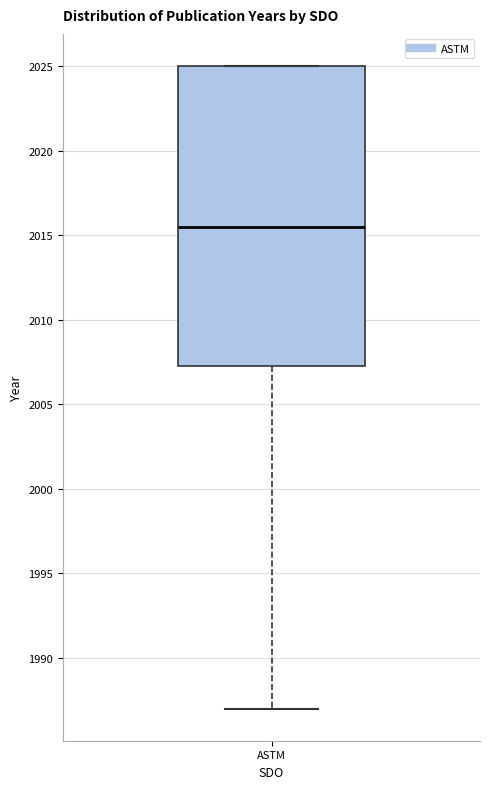

Where does the median line of the box for ASTM sit on the y-axis? The values are not printed on the chart, so give them approximately, as read against the axis.

2015.5